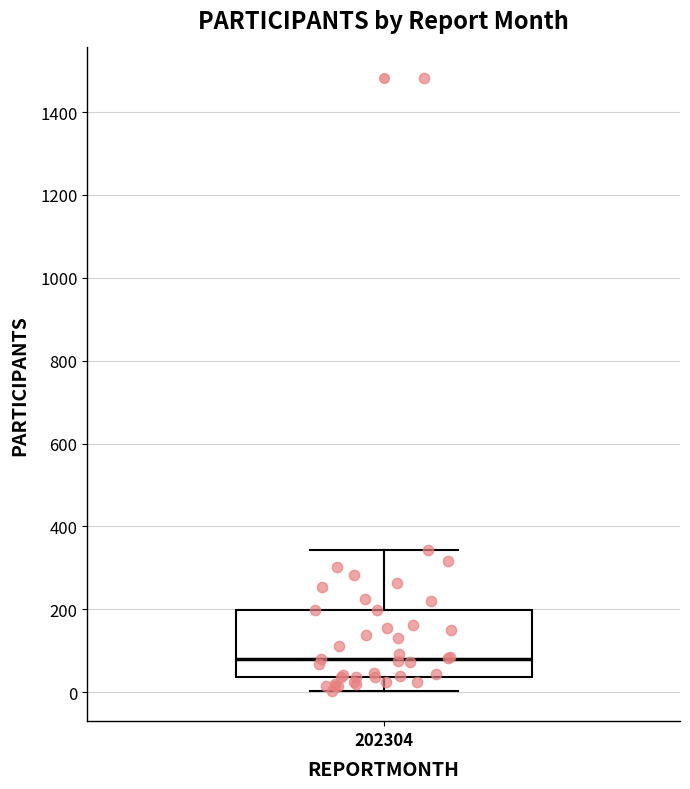

Where is the upper edge of the box at x = 202304 on the y-axis? The values are not printed on the chart, so give them approximately, as read against the axis.

200